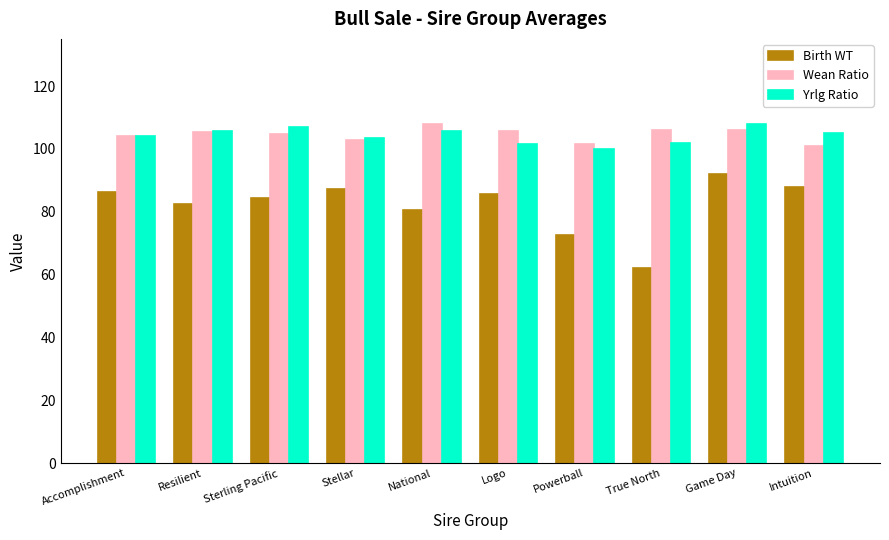

At Game Day, list the series in order from largest to smallest.

Yrlg Ratio, Wean Ratio, Birth WT